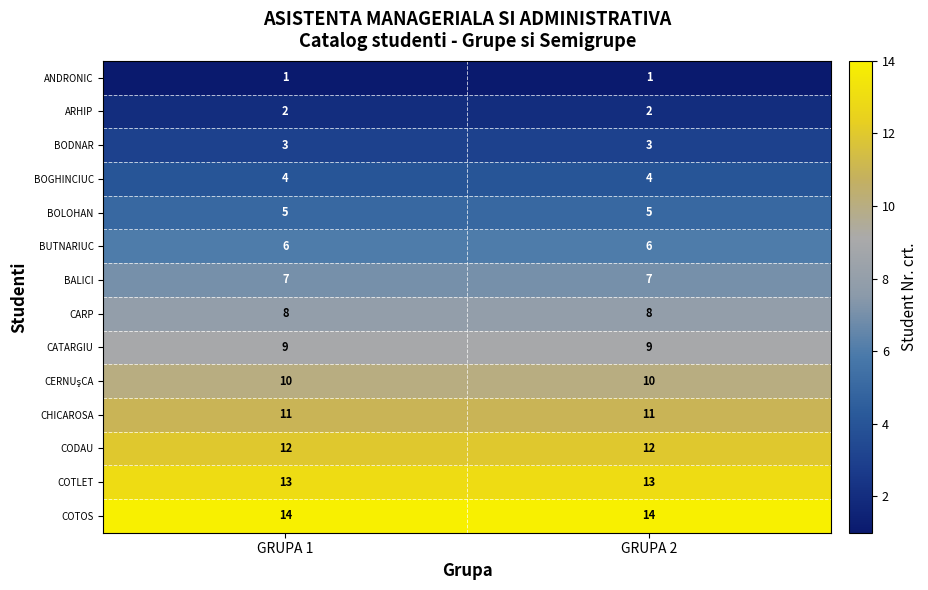

At how many categories does at least one series exceed 11?

2